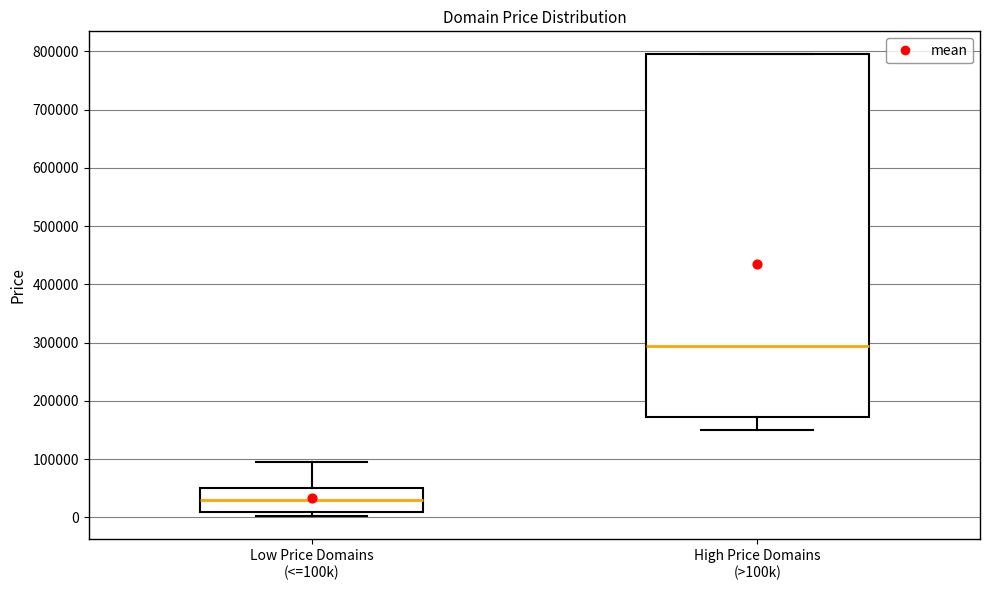

Which box's median line is the highest?

High Price Domains (>100k)